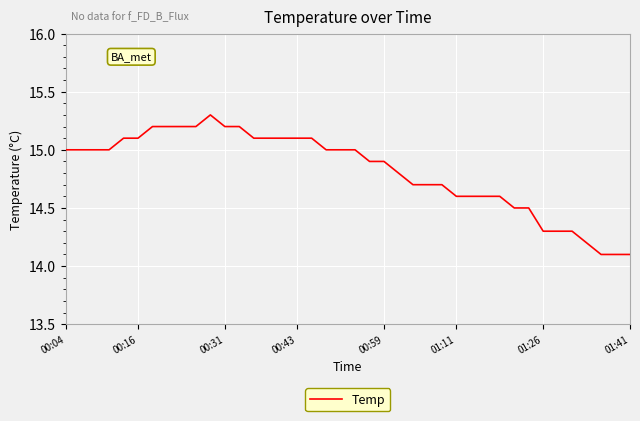

Reading left to right, transcribe all the data shown in this chart.

15.0	15.0	15.0	15.0	15.1	15.1	15.2	15.2	15.2	15.2	15.3	15.2	15.2	15.1	15.1	15.1	15.1	15.1	15.0	15.0	15.0	14.9	14.9	14.8	14.7	14.7	14.7	14.6	14.6	14.6	14.6	14.5	14.5	14.3	14.3	14.3	14.2	14.1	14.1	14.1